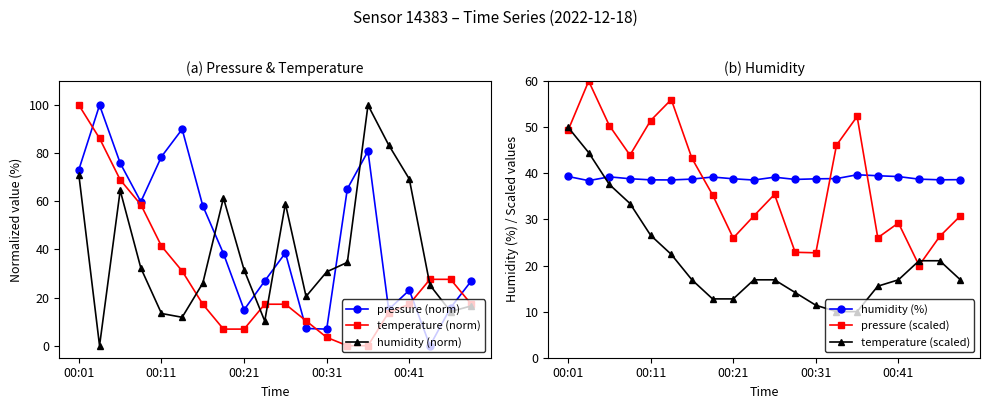

What are all the series names shown in the legend?

pressure (norm), temperature (norm), humidity (norm), humidity (%), pressure (scaled), temperature (scaled)